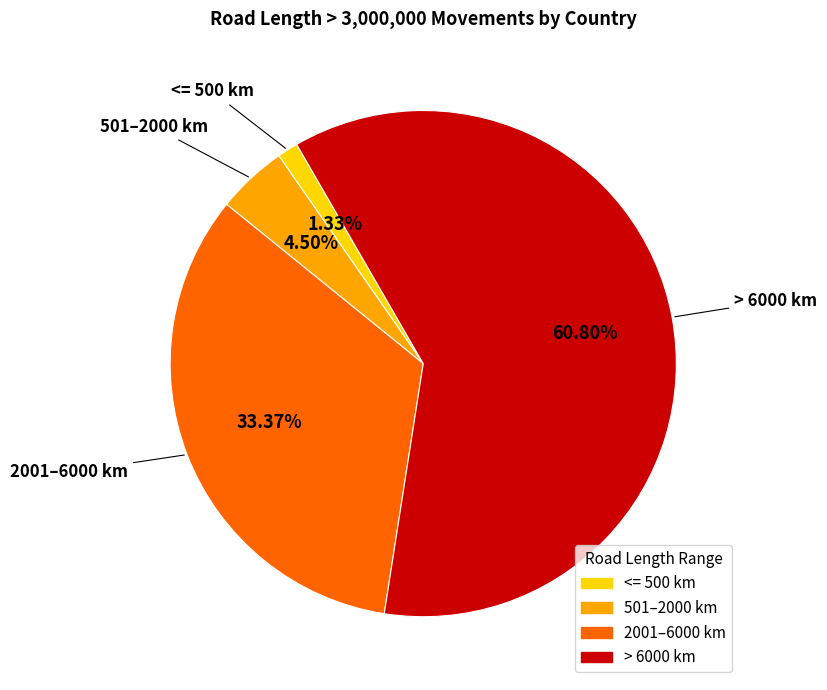

Does any single category account for the majority?

Yes